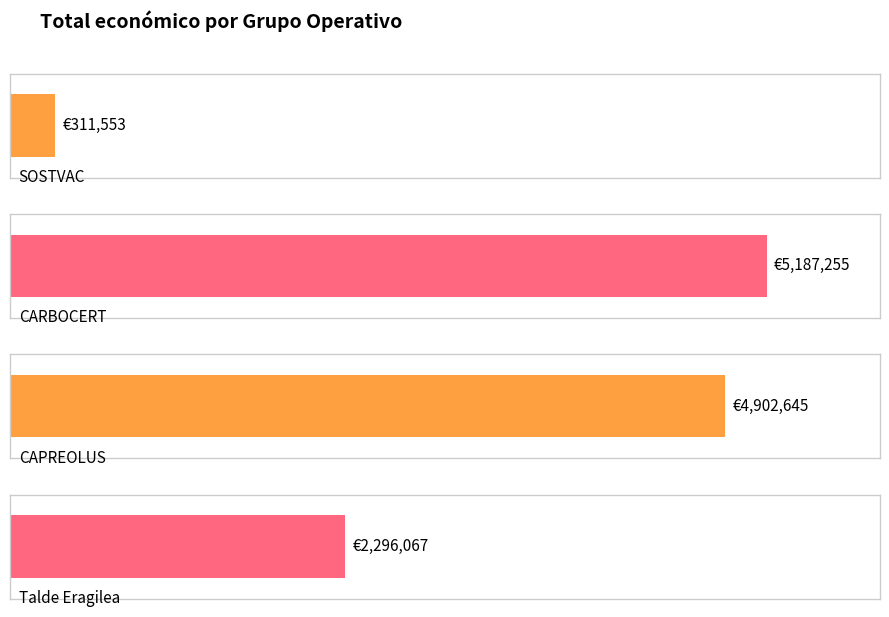

What is the minimum value shown in the chart?

311553